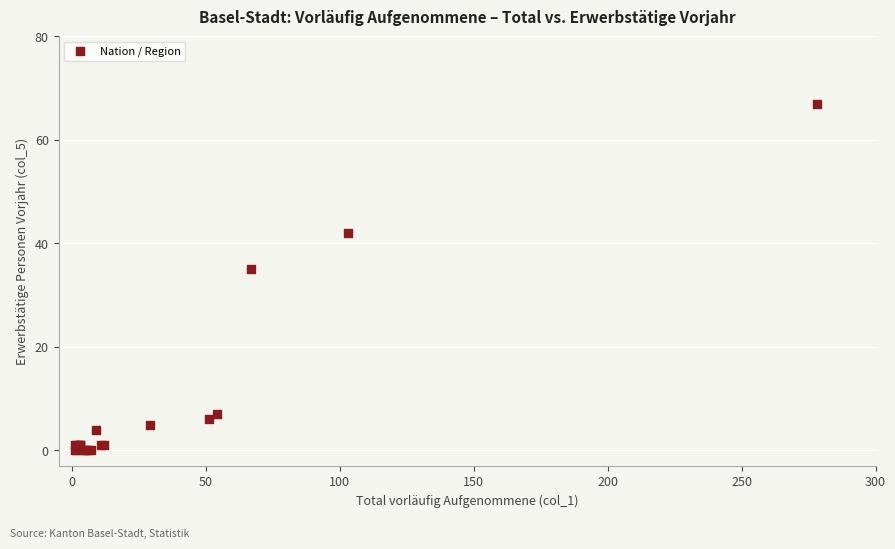

What Y value in the scatter plot is closest to 33?

35